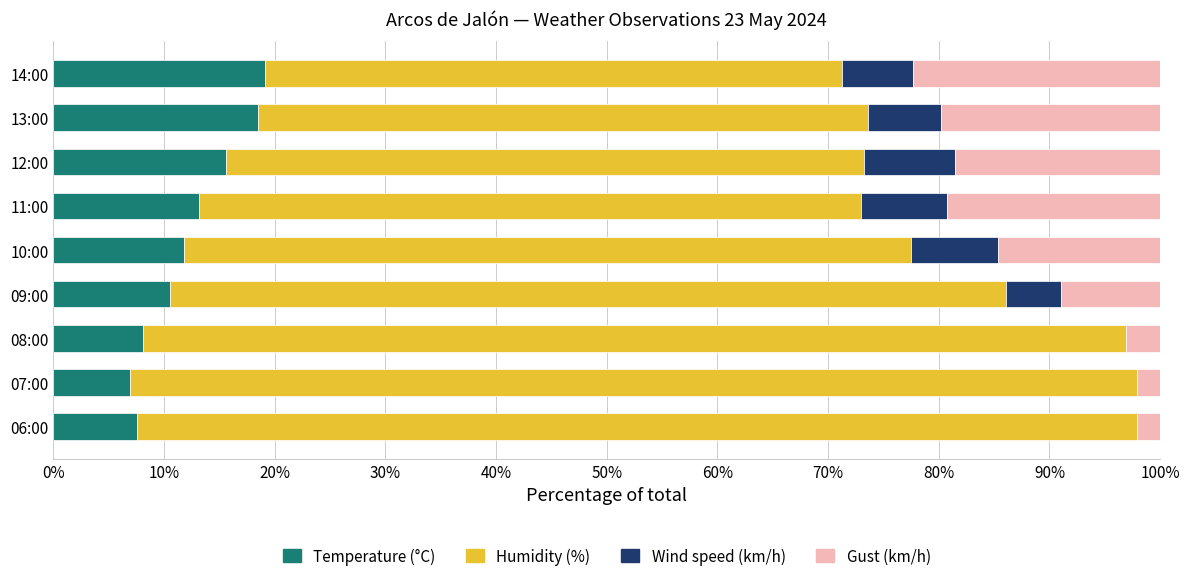

What is the sum of the Temperature (°C) values at 09:00 and 06:00?

18.1